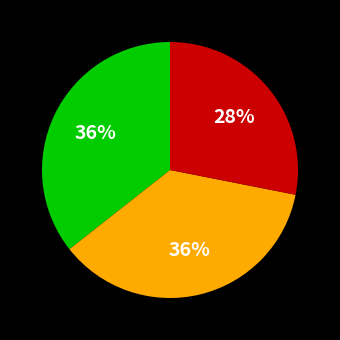

To the nearest percent, what is the average slice percentage?

33%